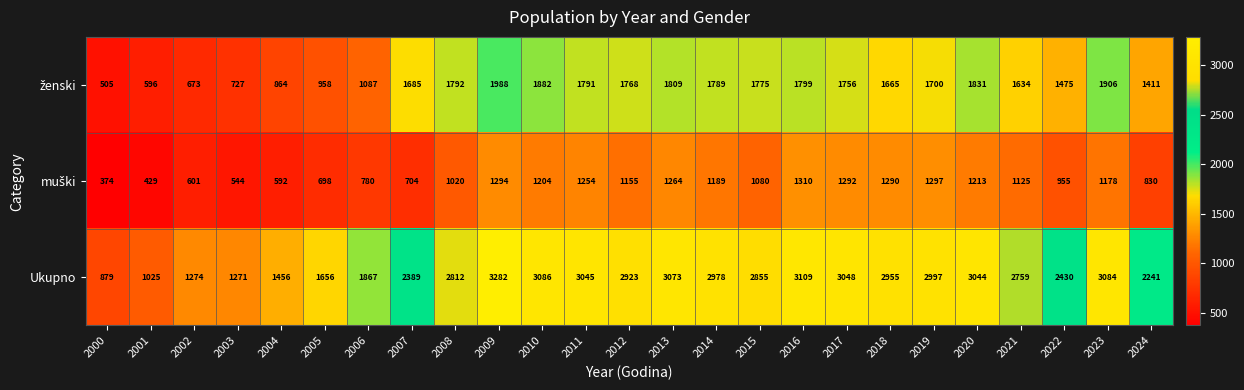

Which series has the widest spread of values?

Ukupno